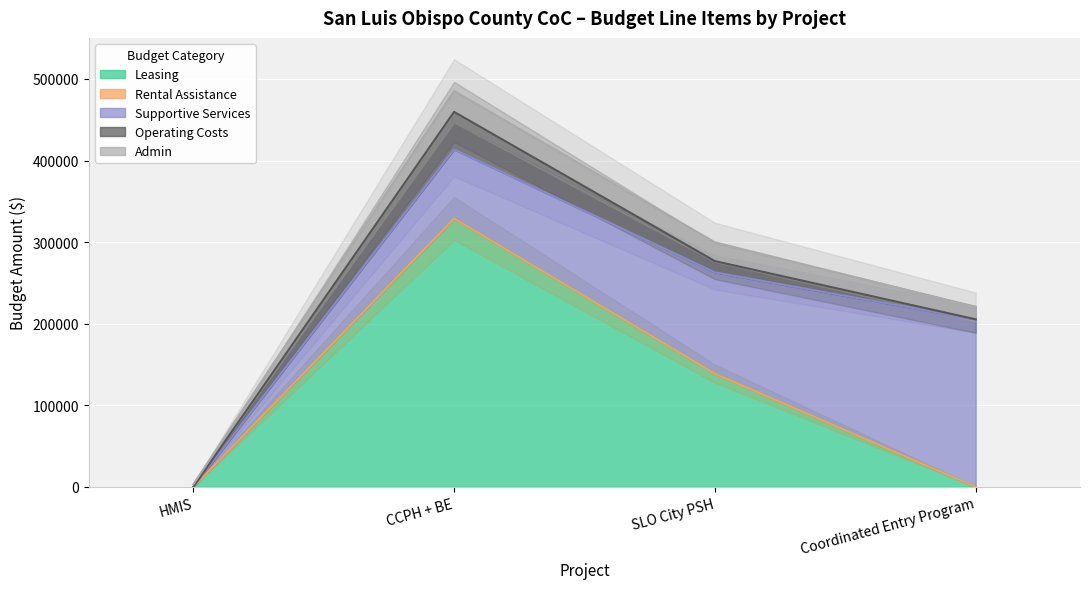

Is the value of Rental Assistance at HMIS greater than the value of Admin at CCPH + BE?

No